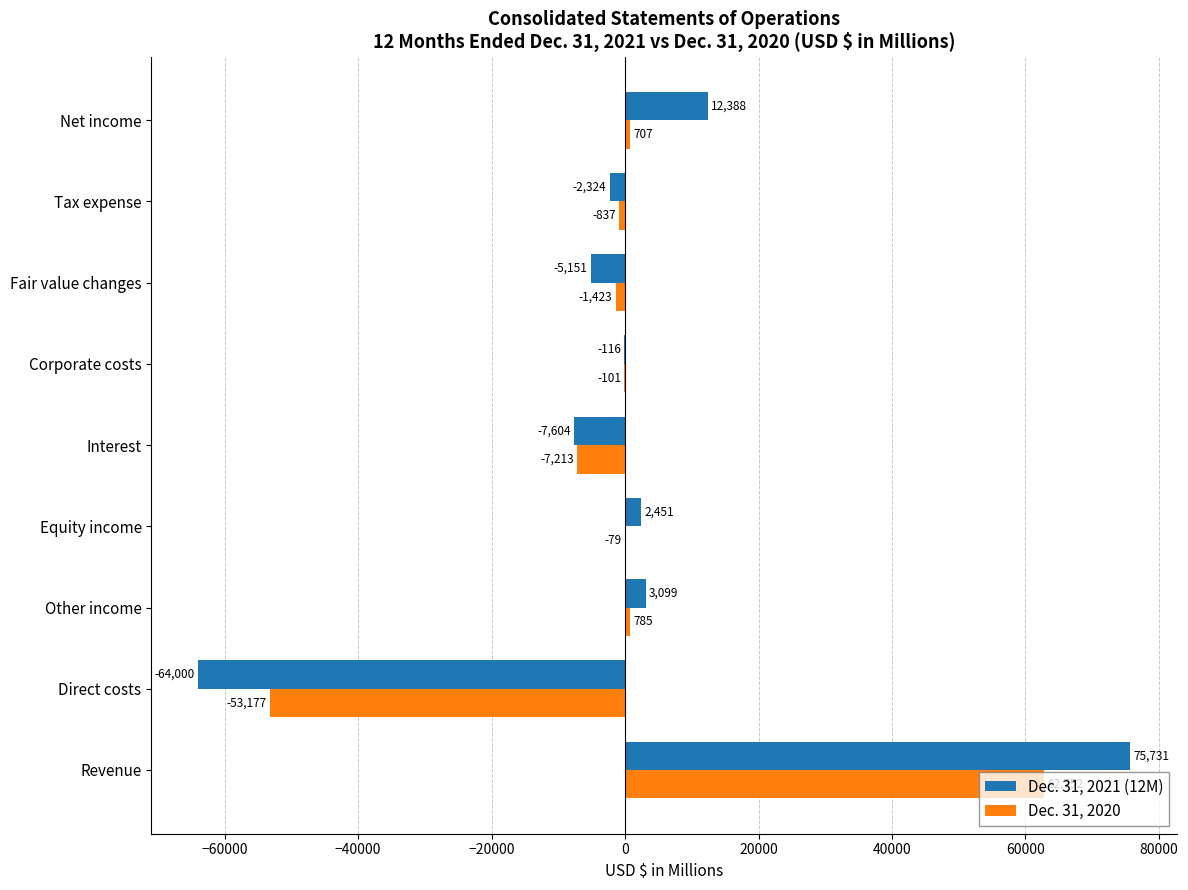

The value of Dec. 31, 2021 (12M) at Net income is 18104. True or false?

False